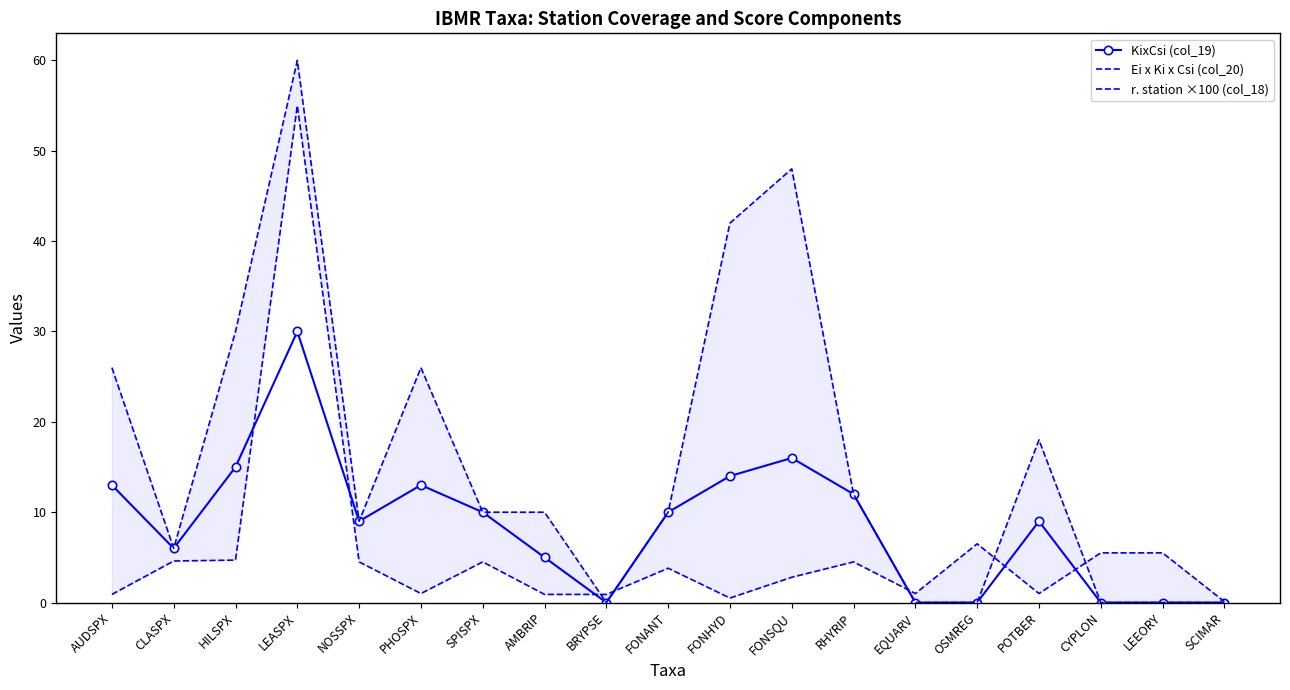

List the series in order of their overall mean, lowest first.

r. station ×100 (col_18), KixCsi (col_19), Ei x Ki x Csi (col_20)